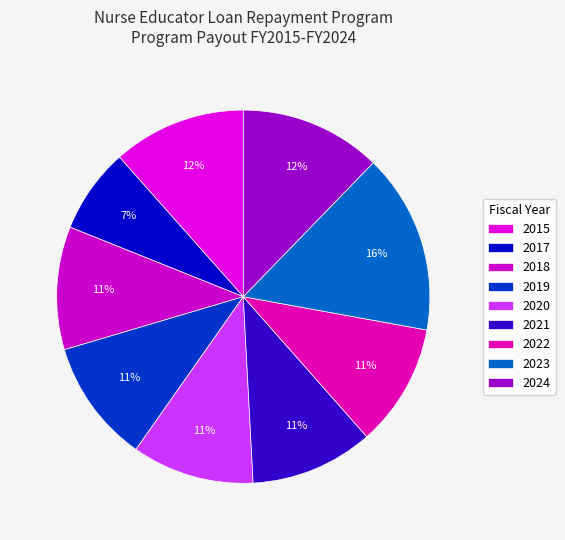

To the nearest percent, what is the average slice percentage?

11%